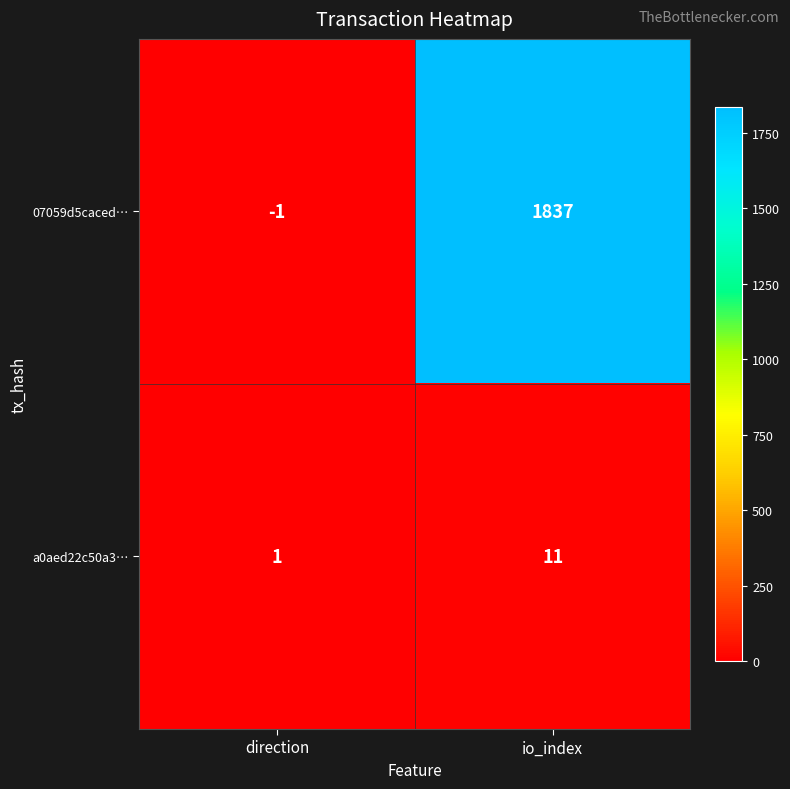

Count the number of data series in this chart.

2